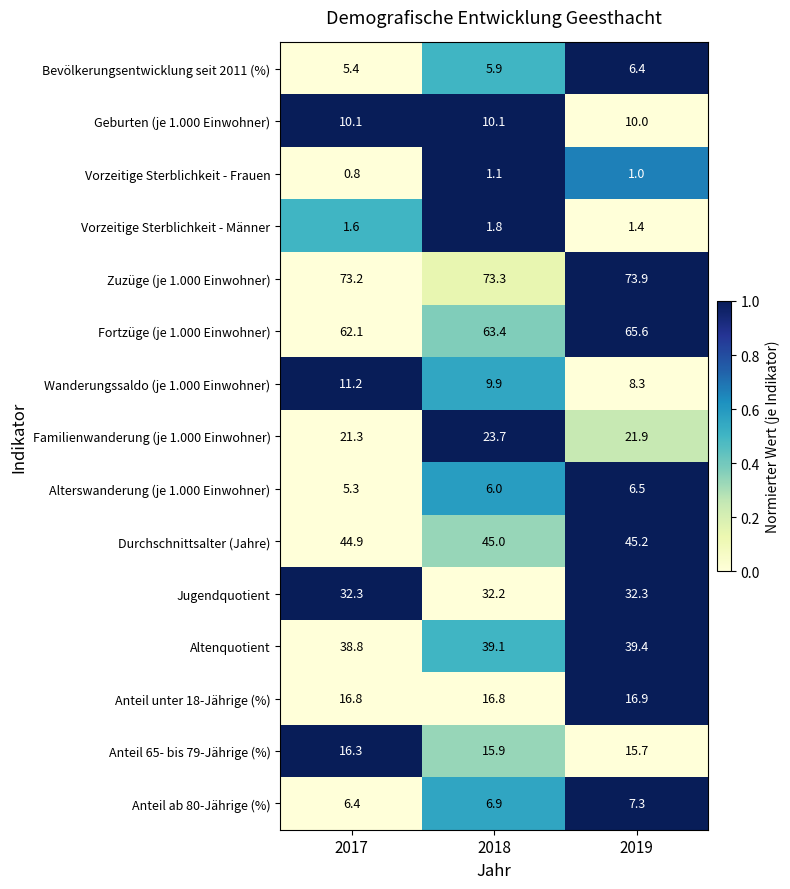

Which series has the largest range (max minus min)?

Fortzüge (je 1.000 Einwohner)